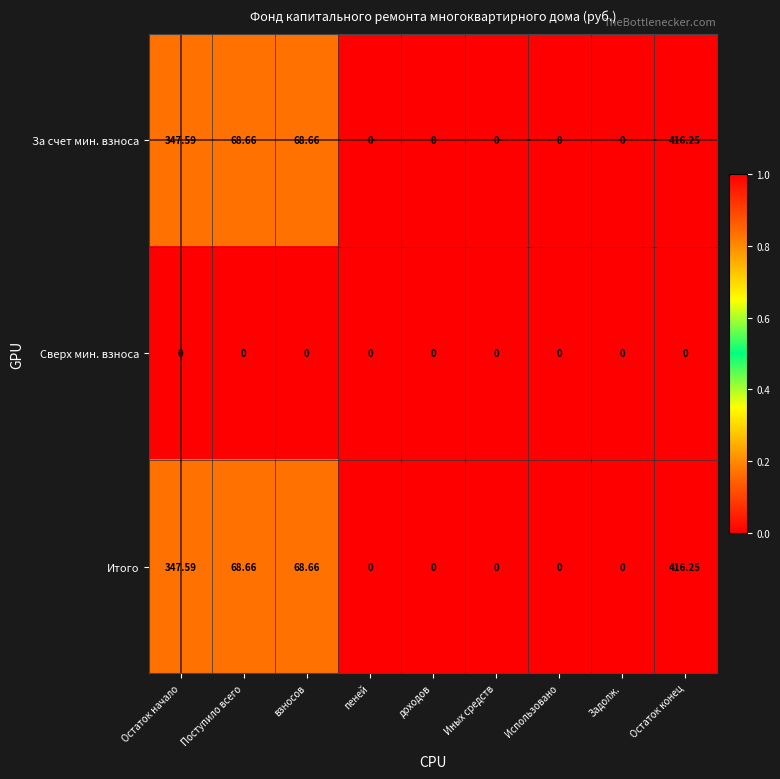

Which category has the highest value across all series?

Остаток конец